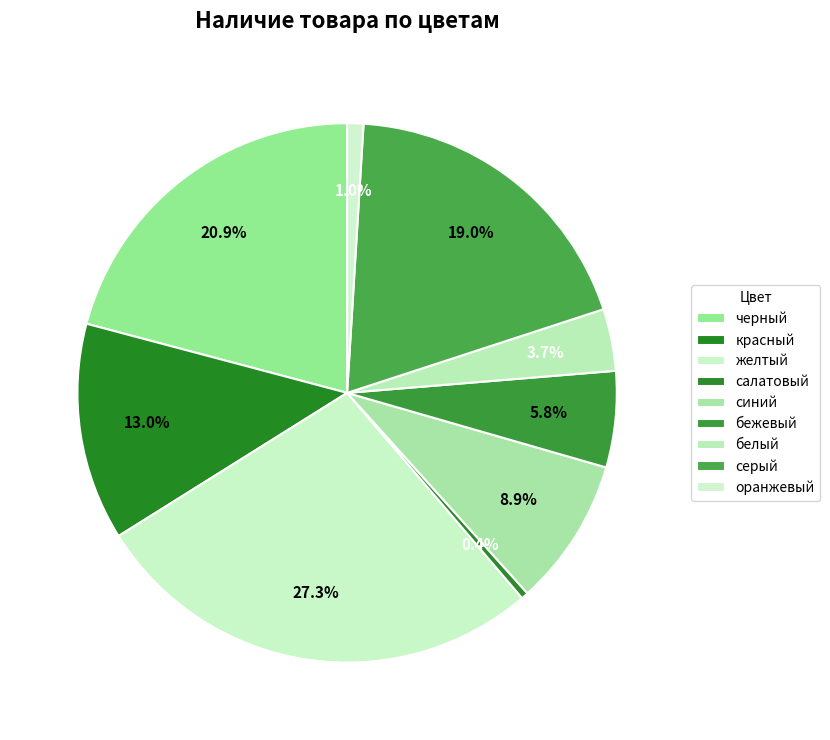

Rank the categories by value from lowest to highest.

салатовый, оранжевый, белый, бежевый, синий, красный, серый, черный, желтый